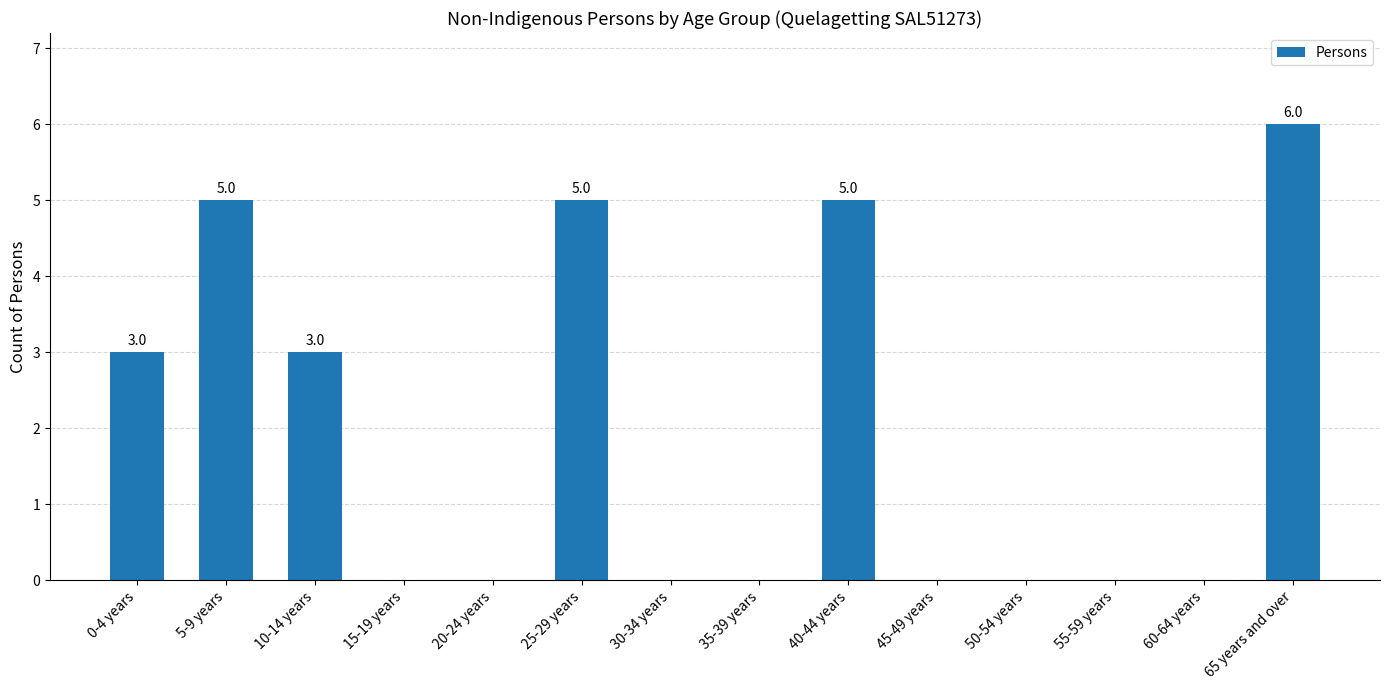

What is the greatest value displayed?

6